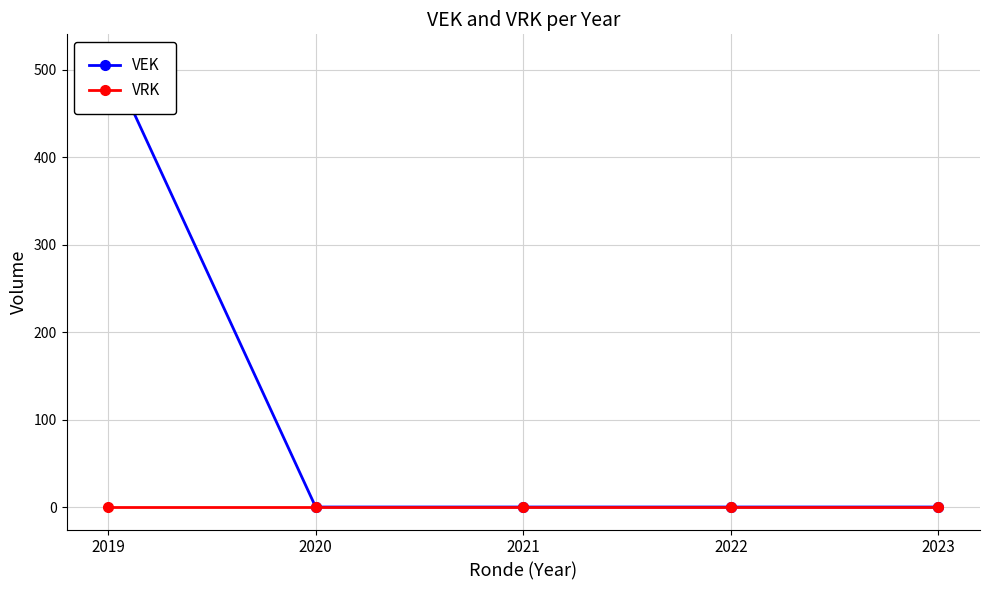

Which label corresponds to the largest value in the chart?

2019